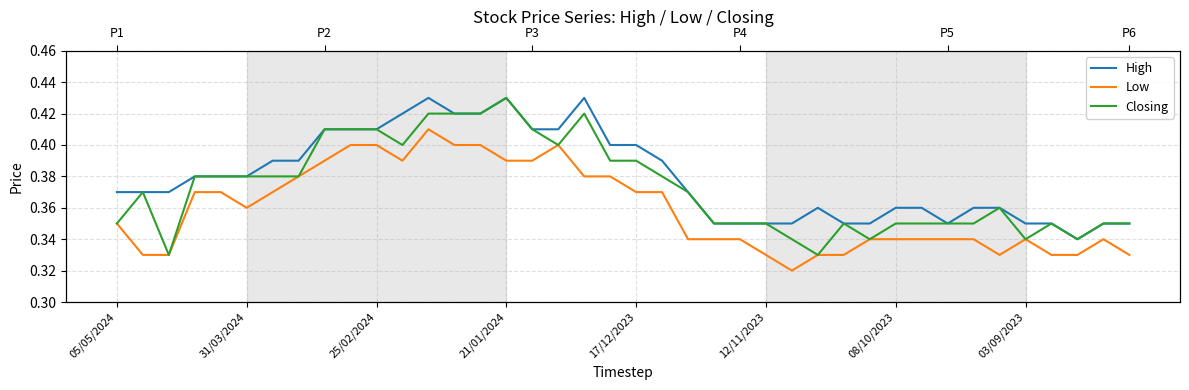

What are all the series names shown in the legend?

High, Low, Closing